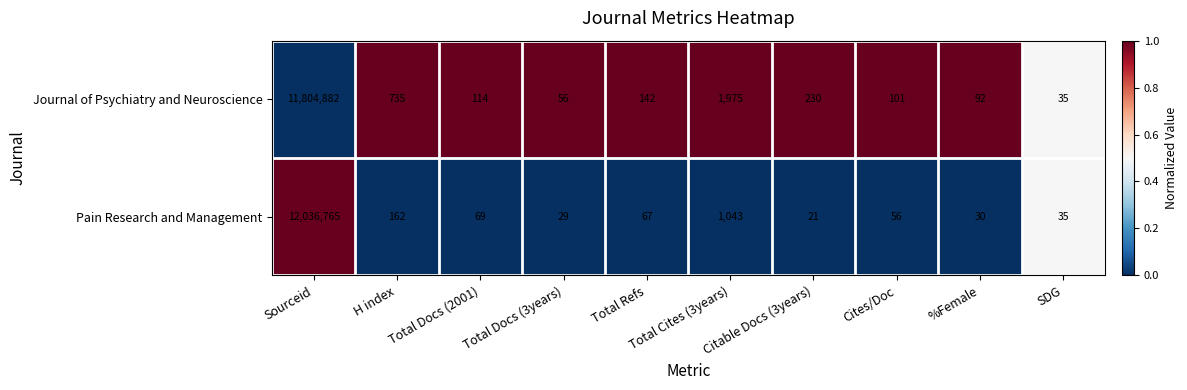

What is the sum of the Journal of Psychiatry and Neuroscience values at H index and Cites/Doc?

836